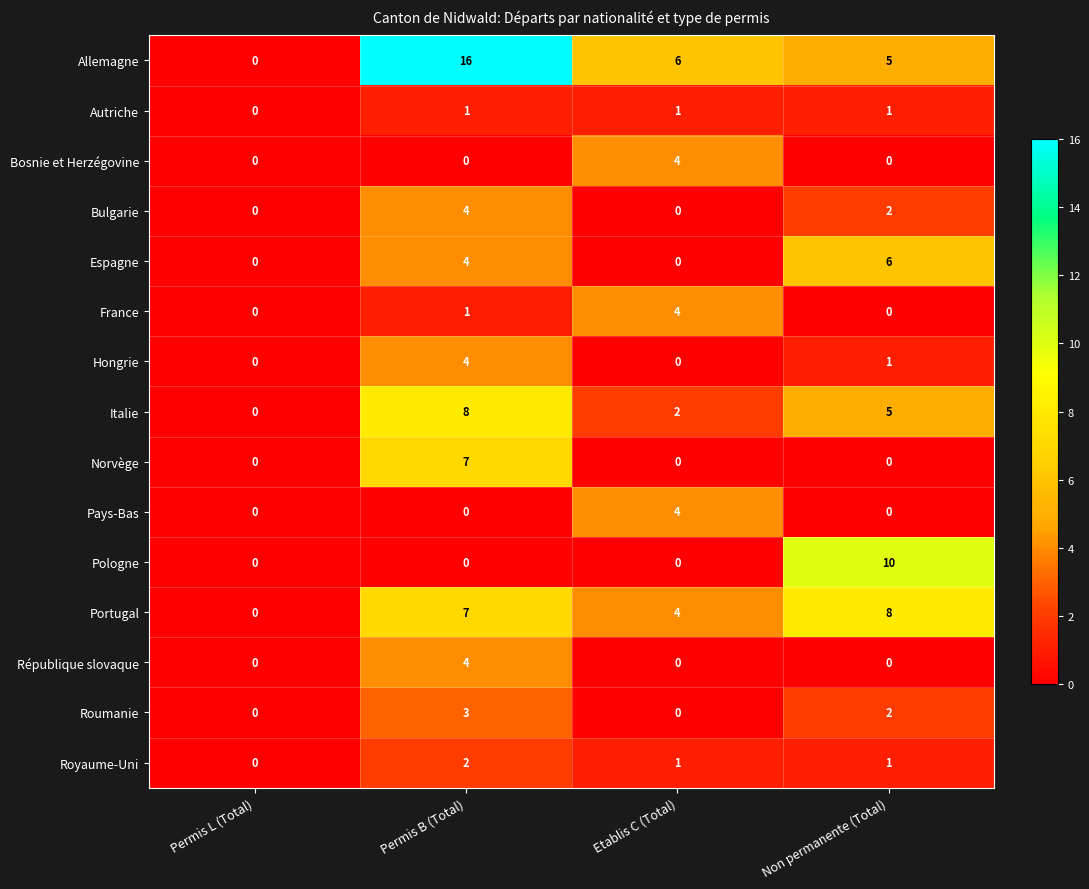

Which series has the largest total across all categories?

Allemagne